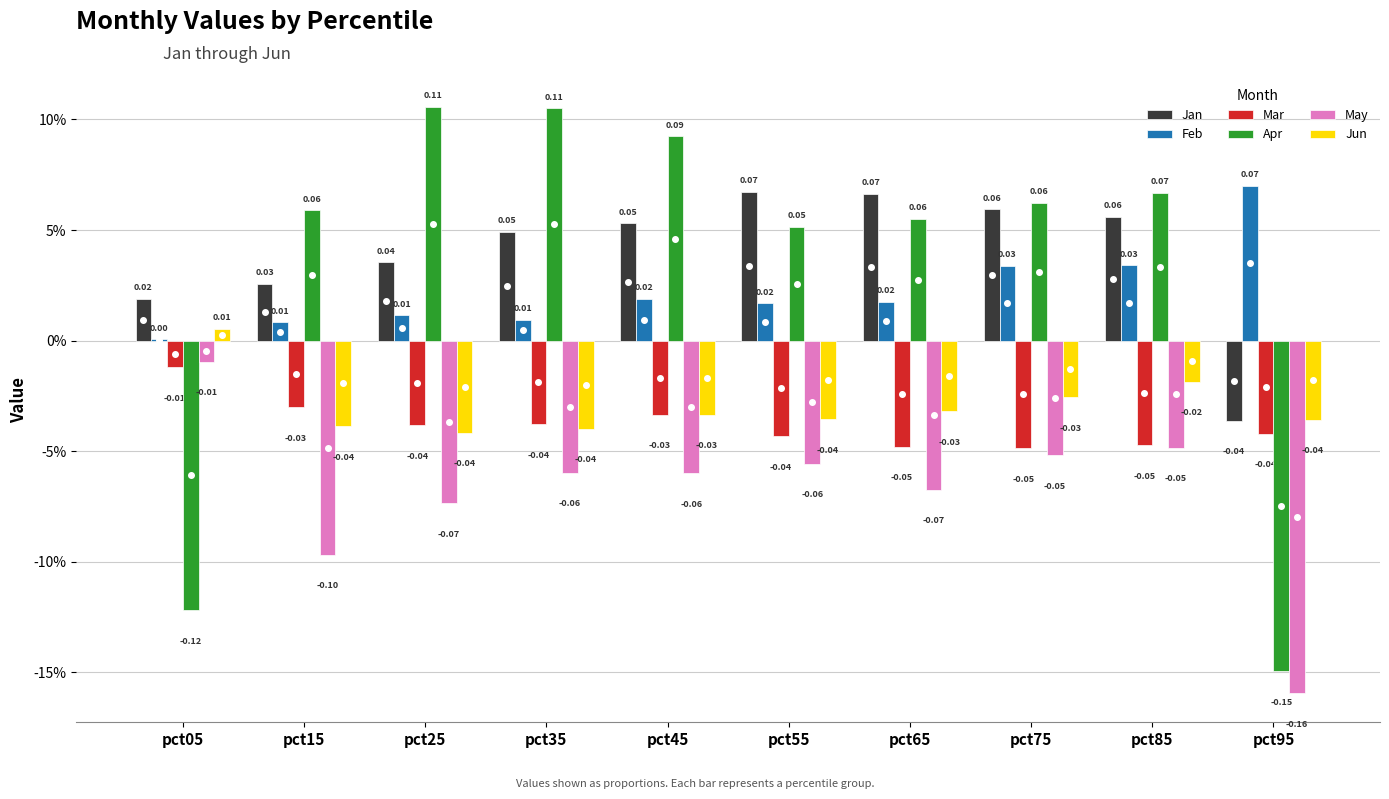

Does the chart contain stacked bars?

No